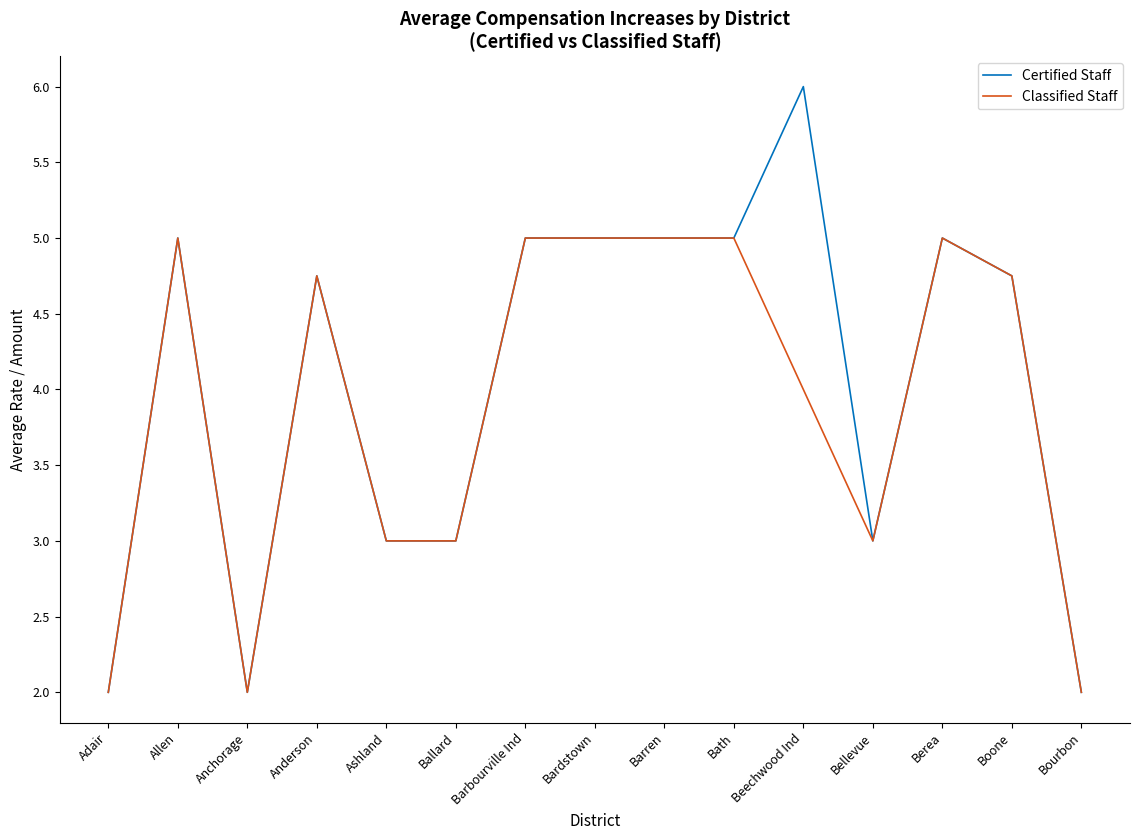

What is the average value of the Classified Staff series?

3.9